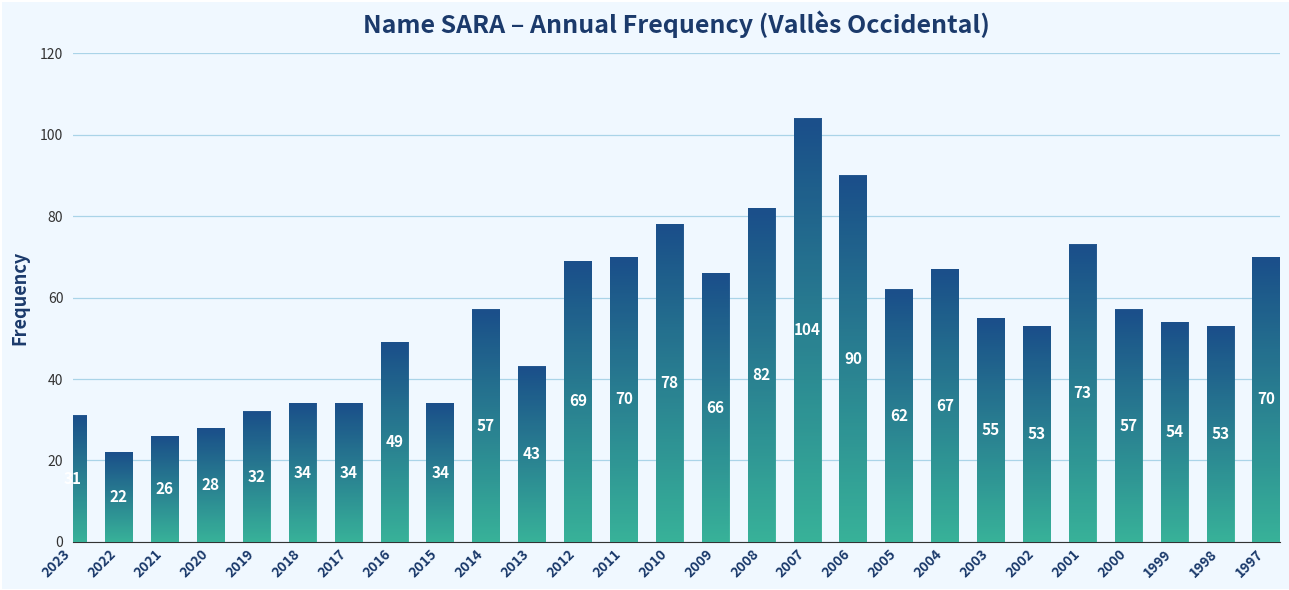

What is the ratio of the value at 2014 to the value at 2013?

1.3